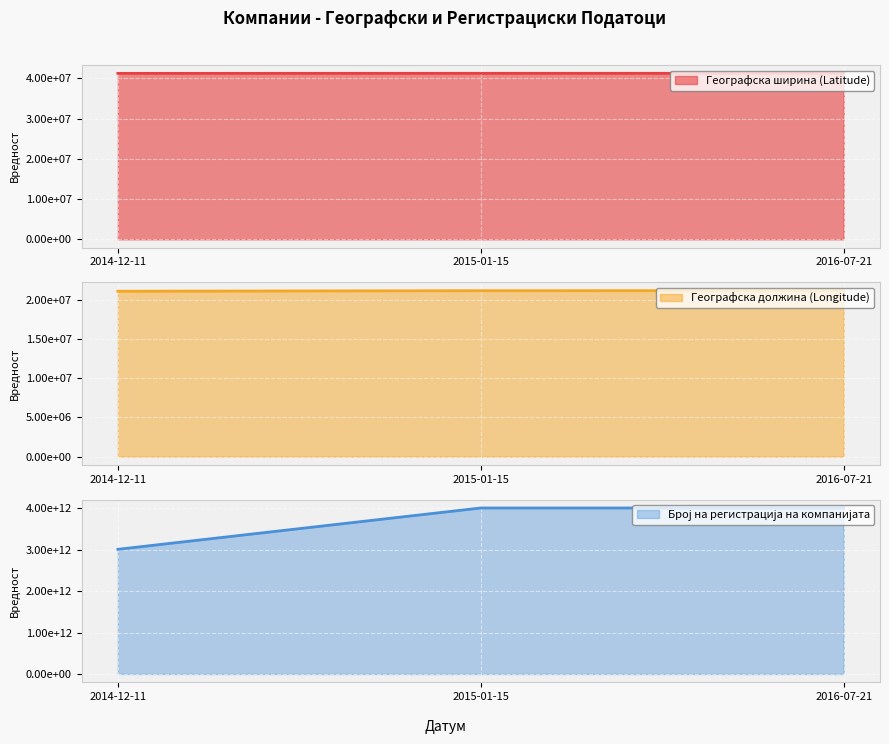

What is the difference between the maximum and minimum values in the Географска должина (Longitude) series?

75284